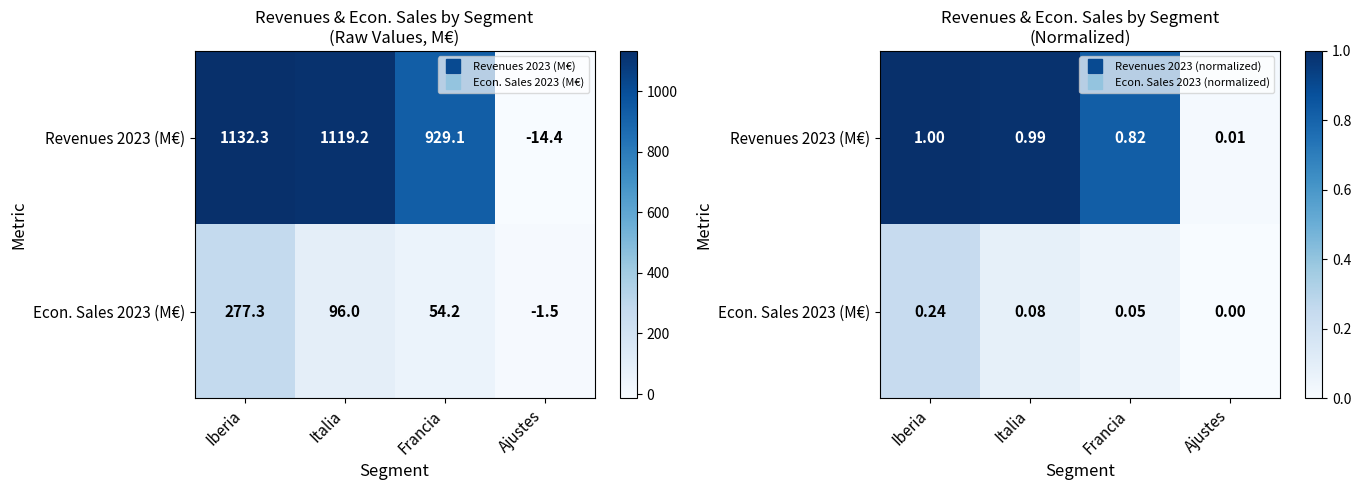

At which category is the sum across all series the highest?

Iberia